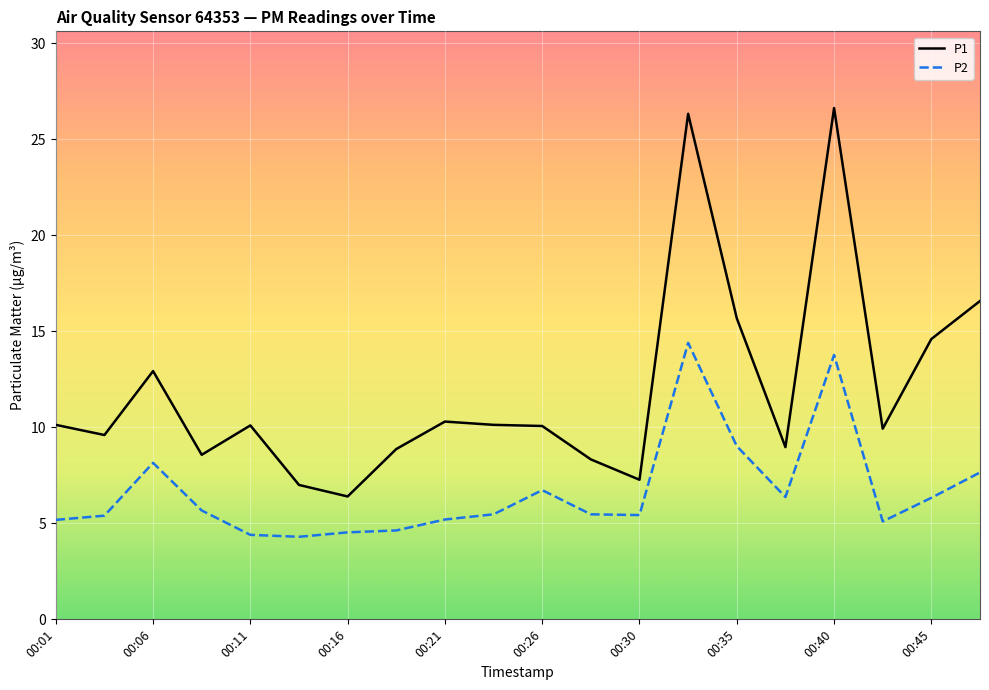

Rank the series by their average value, from lowest to highest.

P2, P1